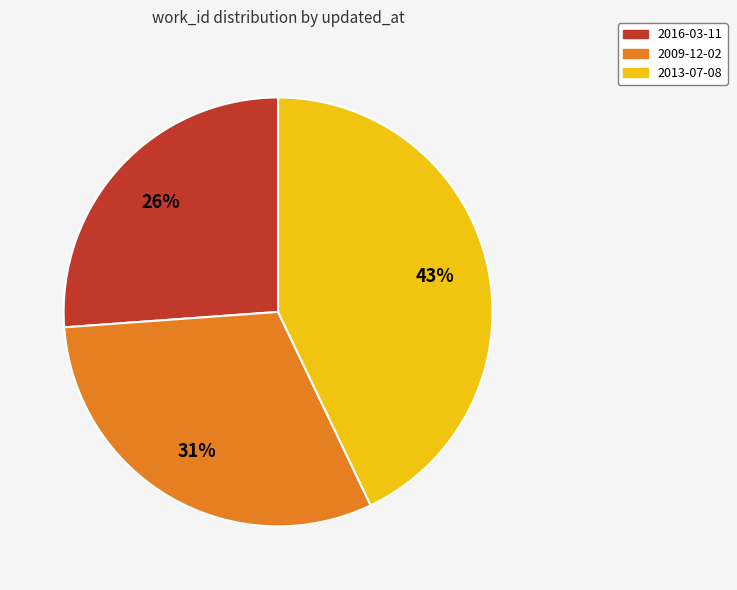

Between 2009-12-02 and 2013-07-08, which is larger?

2013-07-08